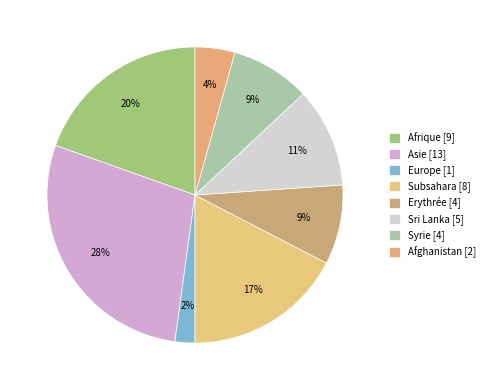

Count the number of slices in the pie.

8